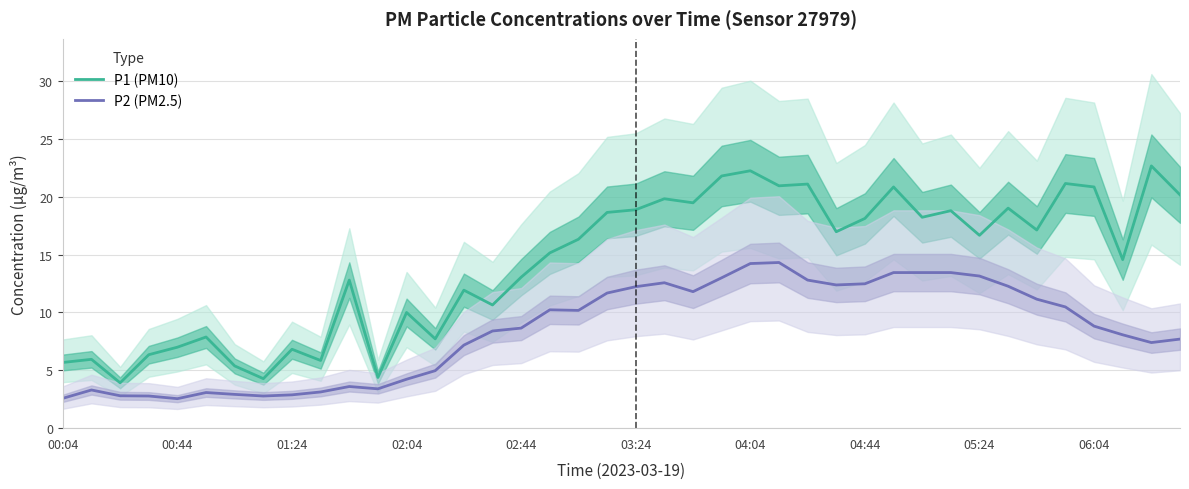

Reading left to right, what are all the values shown in this chart?

P1 (PM10): 5.7	6.0	3.9	6.3	7.0	7.9	5.4	4.3	6.8	5.8	12.8	4.4	10.0	7.7	11.9	10.7	13.1	15.2	16.3	18.6	18.9	19.8	19.5	21.8	22.2	20.9	21.1	17.0	18.1	20.9	18.2	18.8	16.7	19.0	17.1	21.1	20.9	14.6	22.7	20.2
P2 (PM2.5): 2.6	3.3	2.8	2.8	2.5	3.1	2.9	2.8	2.9	3.1	3.6	3.4	4.2	5.0	7.2	8.4	8.7	10.2	10.2	11.7	12.2	12.6	11.8	13.0	14.2	14.3	12.8	12.4	12.5	13.4	13.4	13.4	13.2	12.3	11.2	10.5	8.8	8.1	7.4	7.7